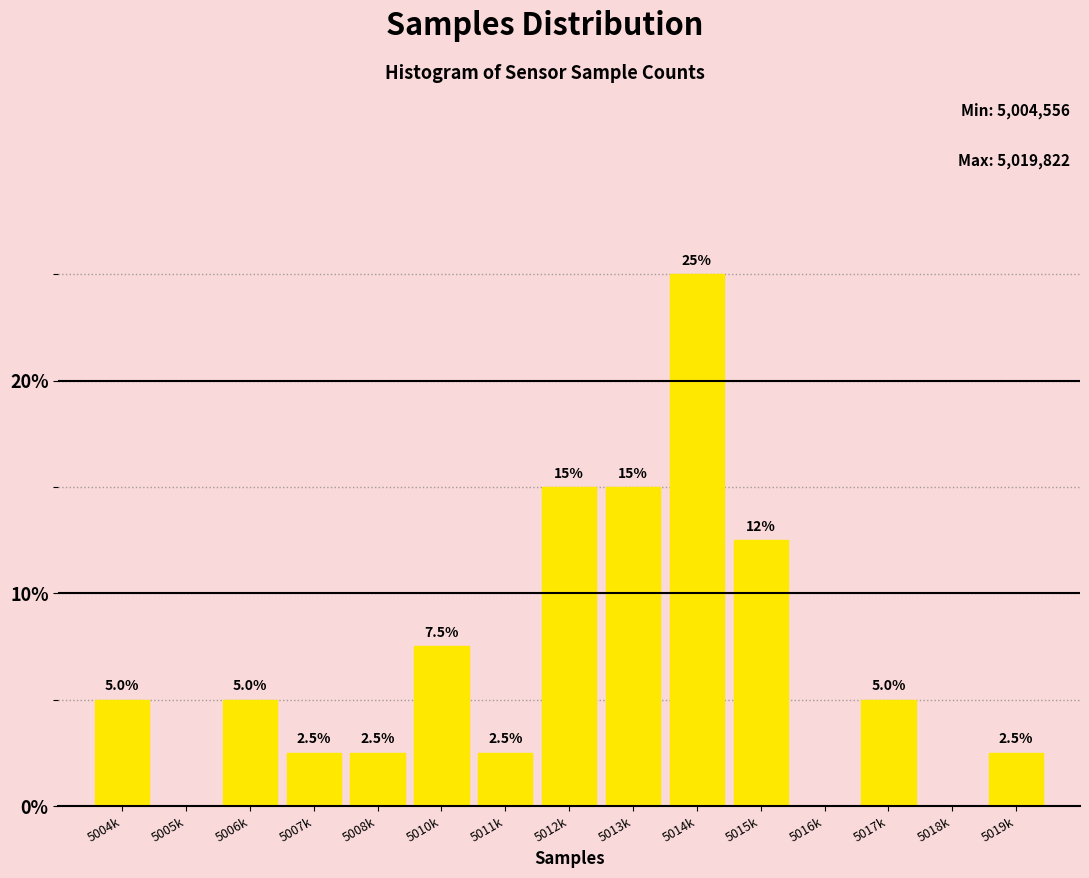

Are the bars horizontal?

No